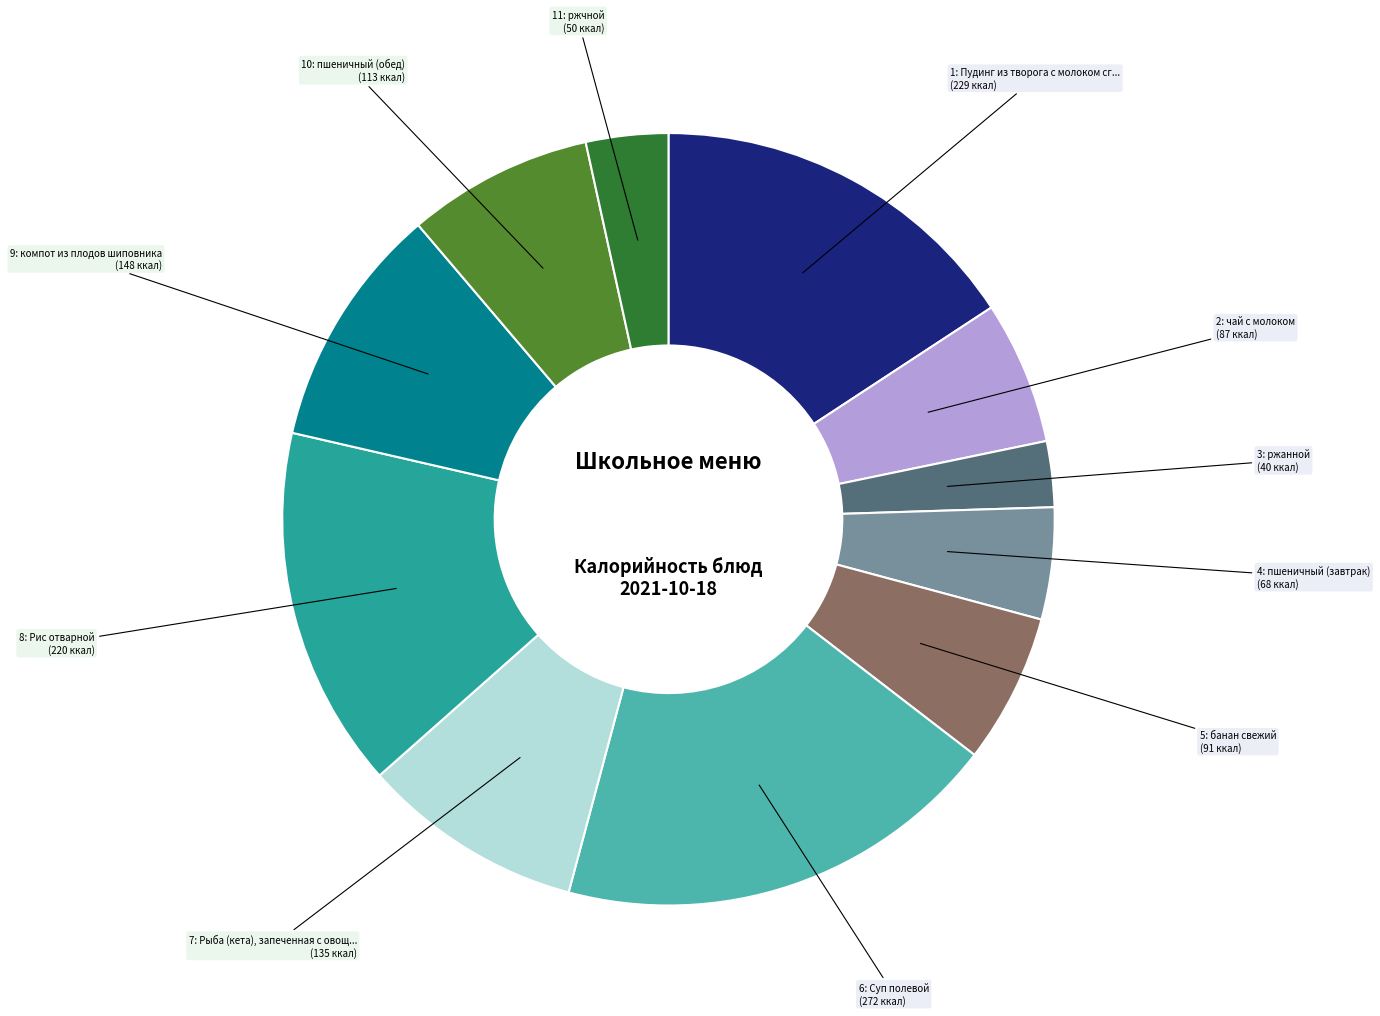

Is there a majority slice in this chart?

No